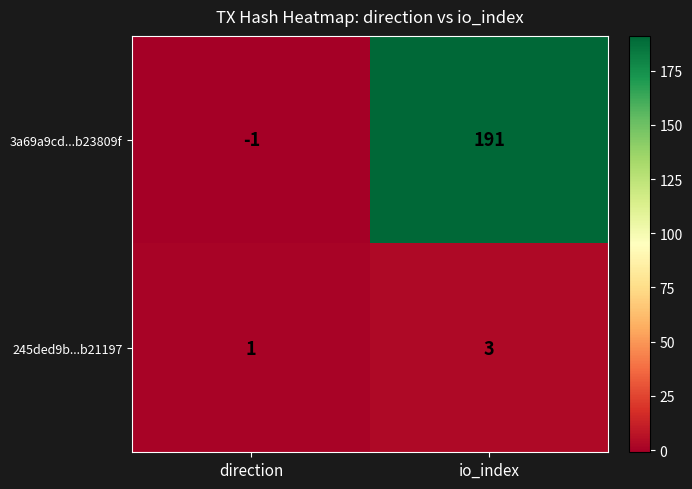

What is the sum of all 245ded9b...b21197 values?

4